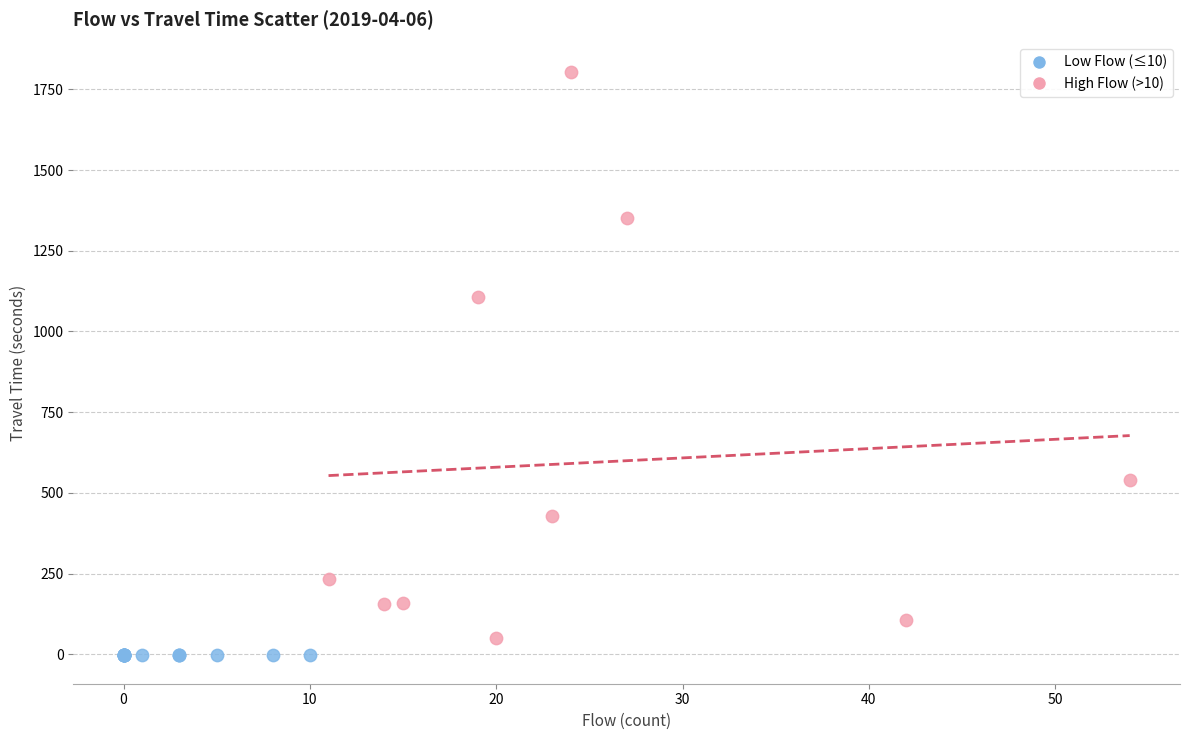

What are all the series names shown in the legend?

Low Flow (≤10), High Flow (>10)